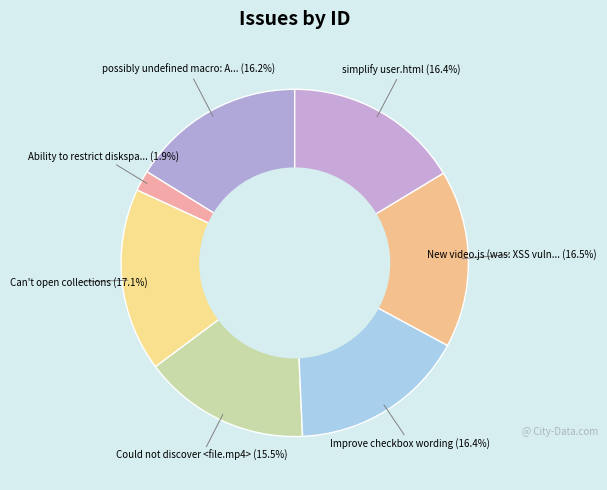

How many segments does this pie chart have?

7